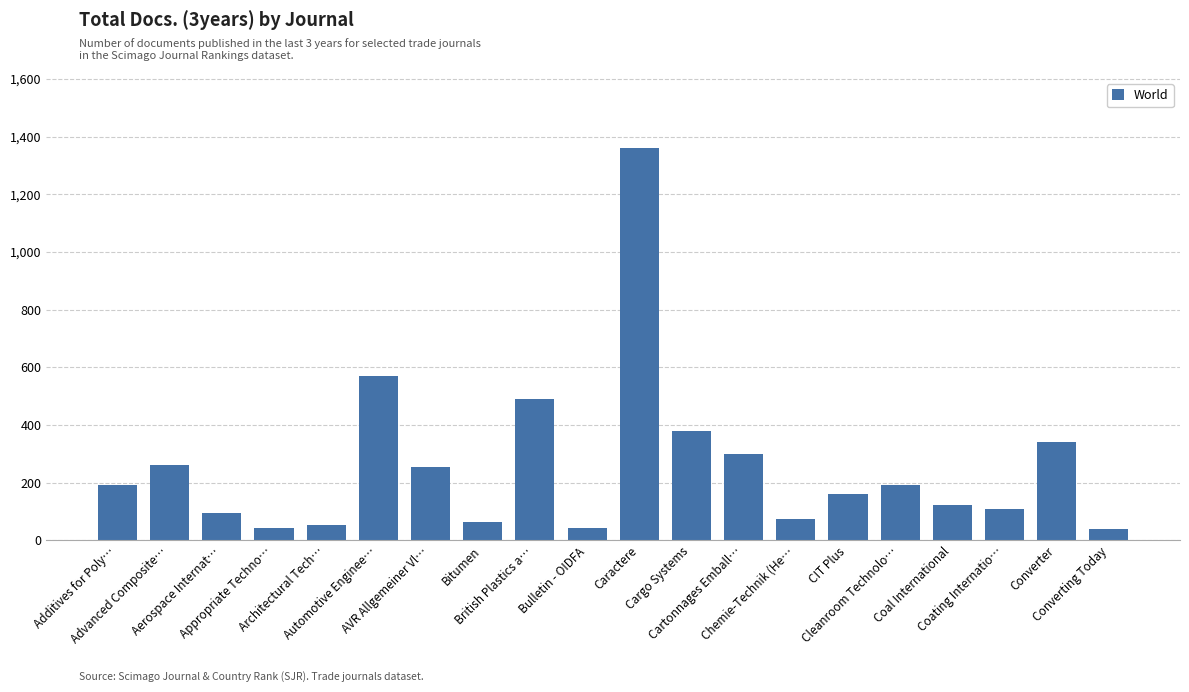

What is the maximum value shown in the chart?

1359